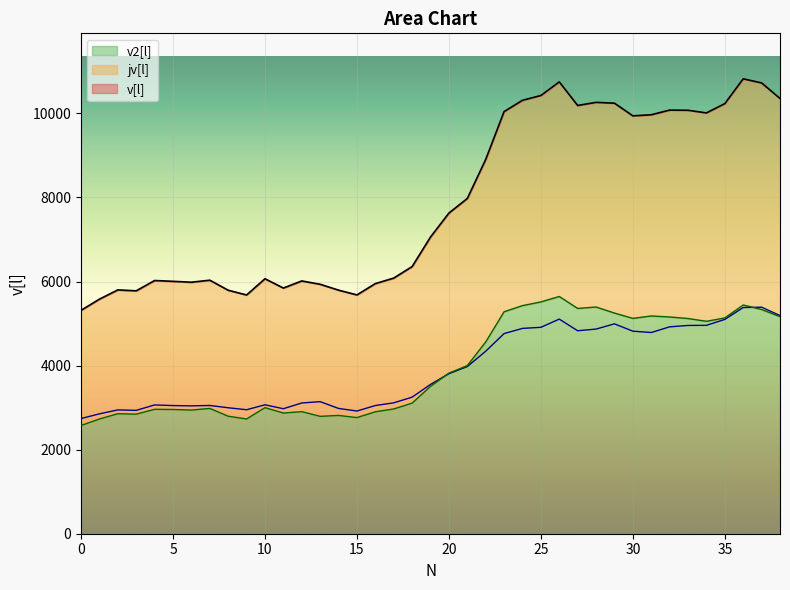

What is the total value across all series at 12?

12028